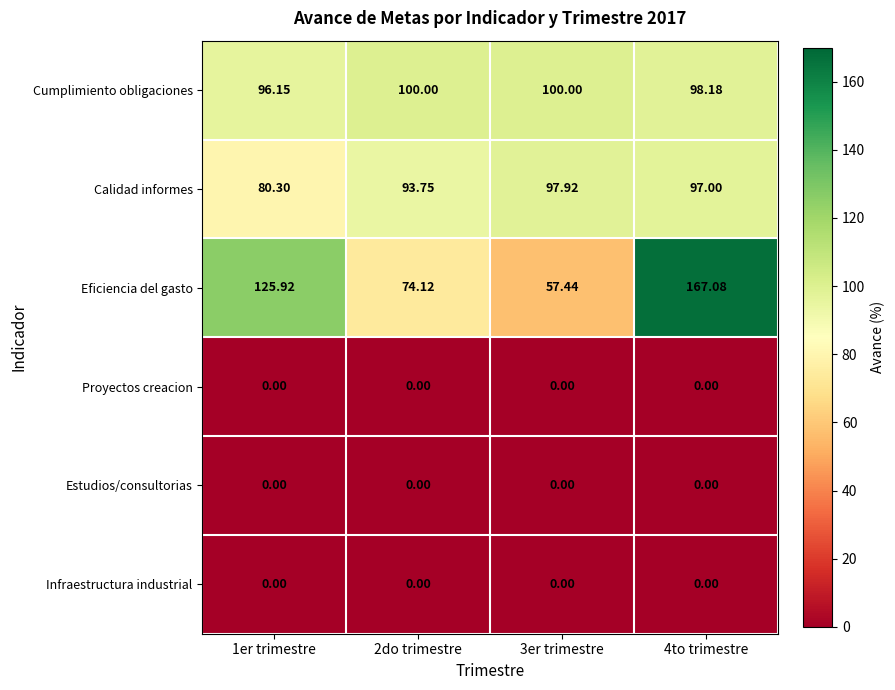

Which series has the largest total across all categories?

Eficiencia del gasto